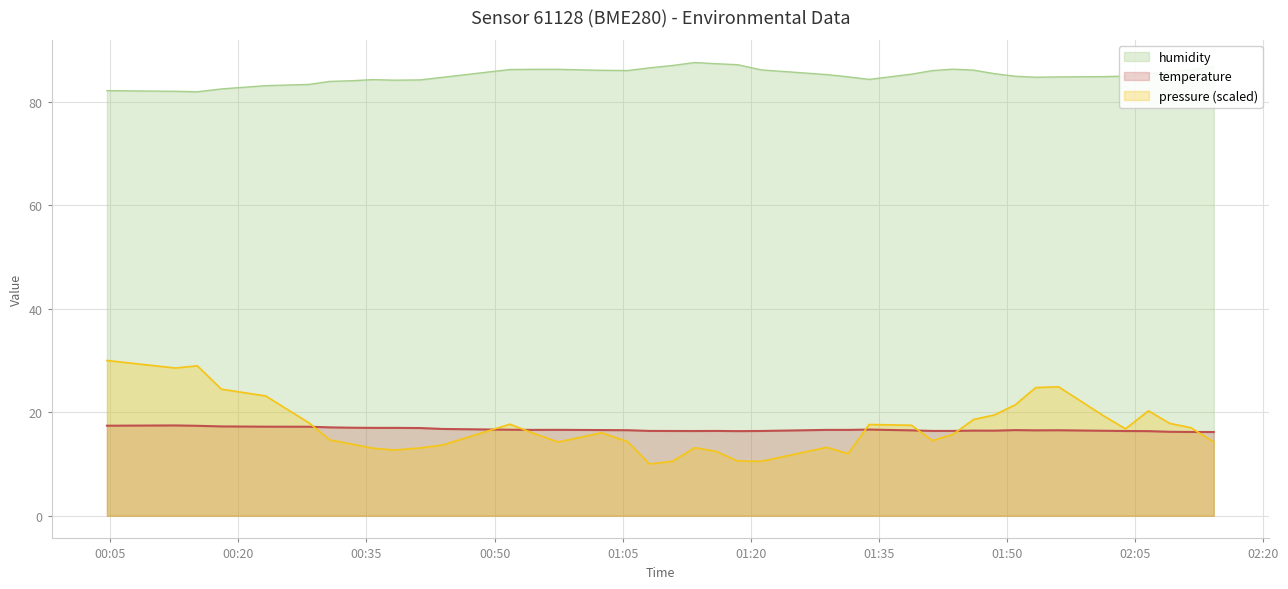

Which label corresponds to the smallest value in the chart?

2022-09-09T01:08:08